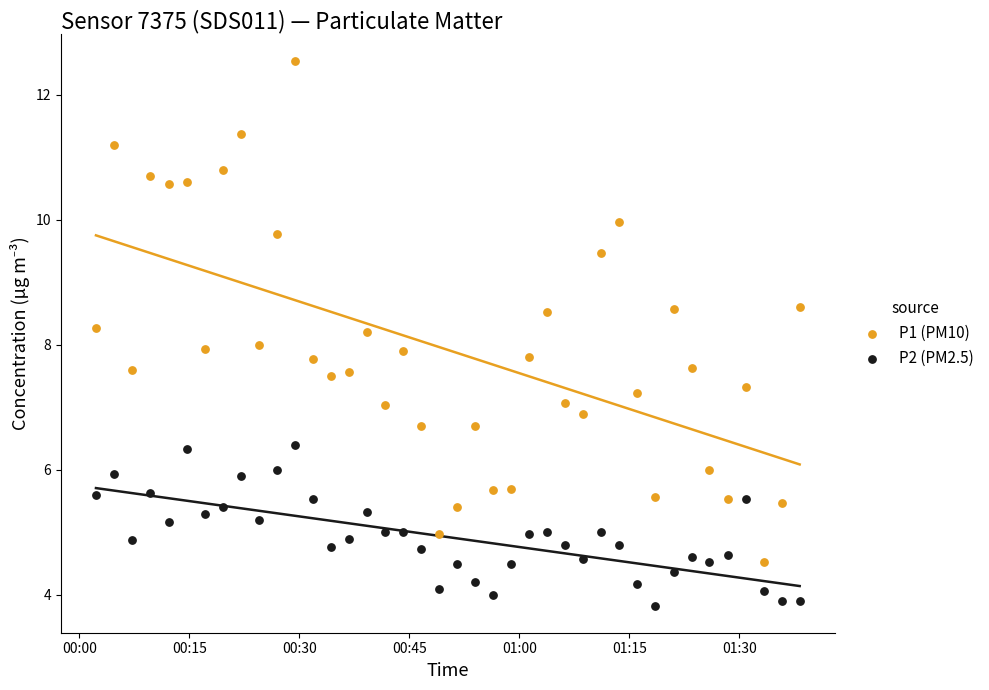

Across all data points, what is the range of Y values (max minus min)?

8.7